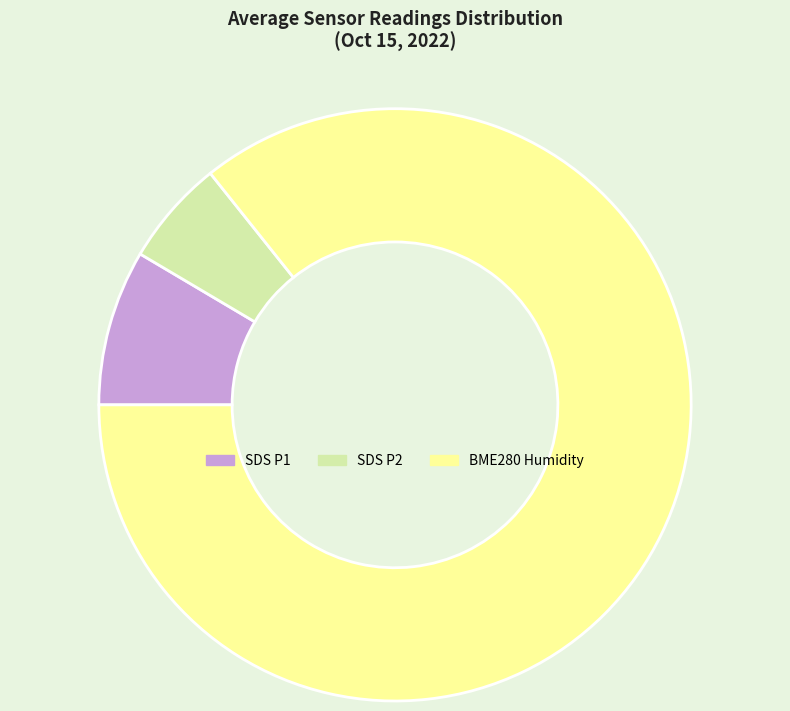

Does any single category account for the majority?

Yes